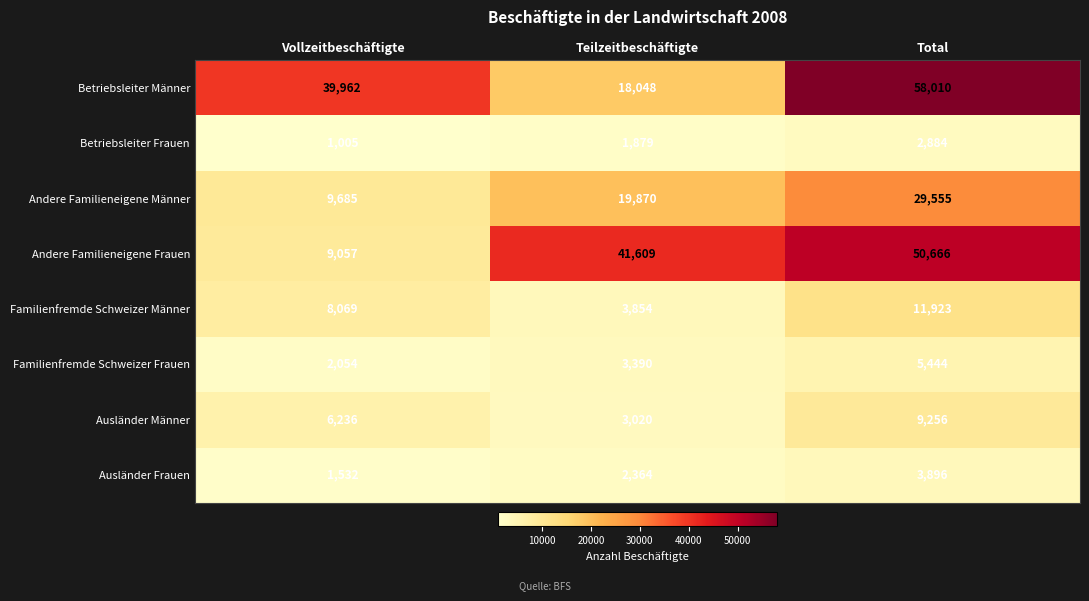

What is the sum of all Betriebsleiter Männer values?

116020